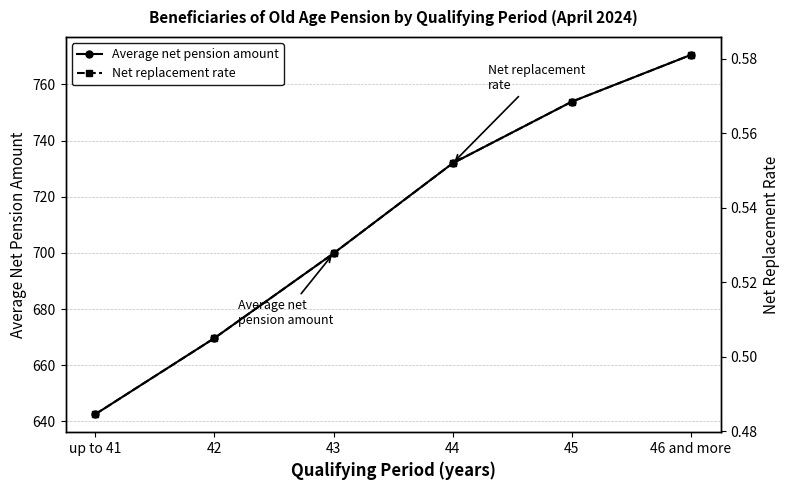

The Net replacement rate series shows 0.8 at 42. True or false?

False